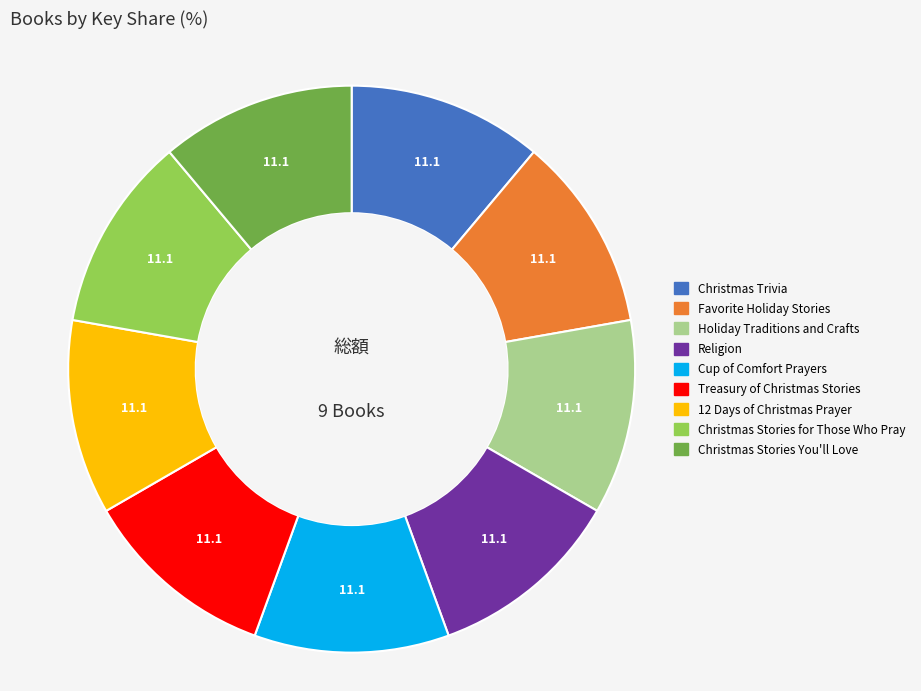

Does Holiday Traditions and Crafts represent more than half of the total?

No